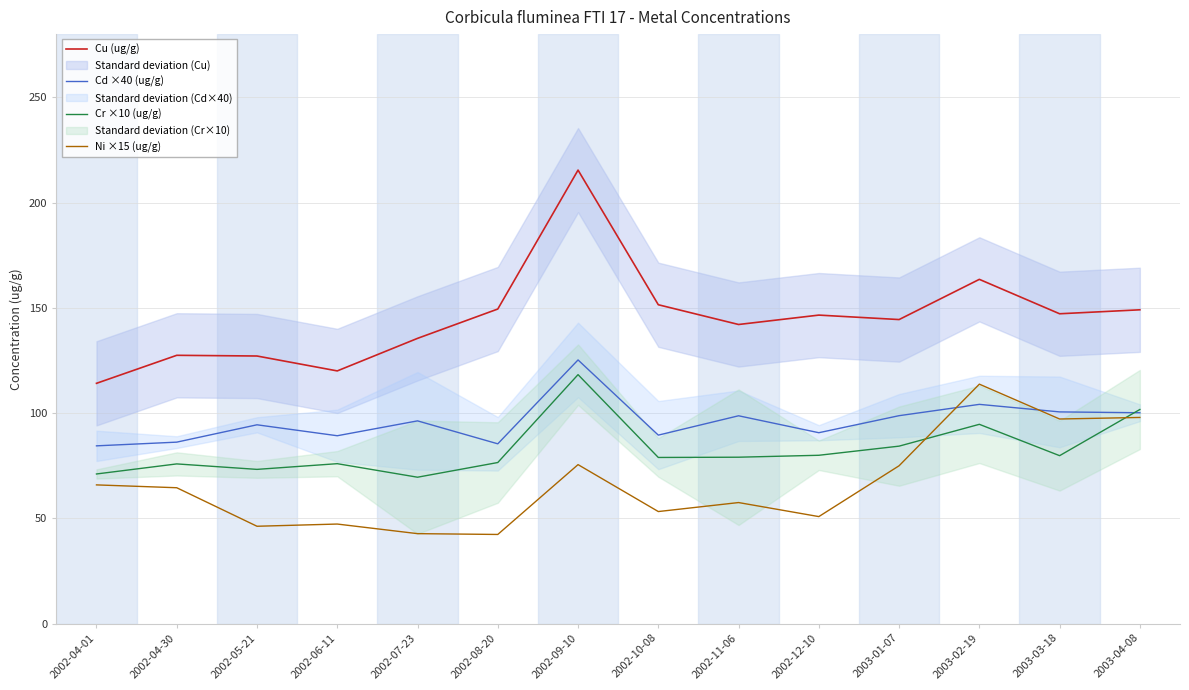

List the series in order of their peak value, highest first.

Cu (ug/g), Cd ×40 (ug/g), Cr ×10 (ug/g), Ni ×15 (ug/g)